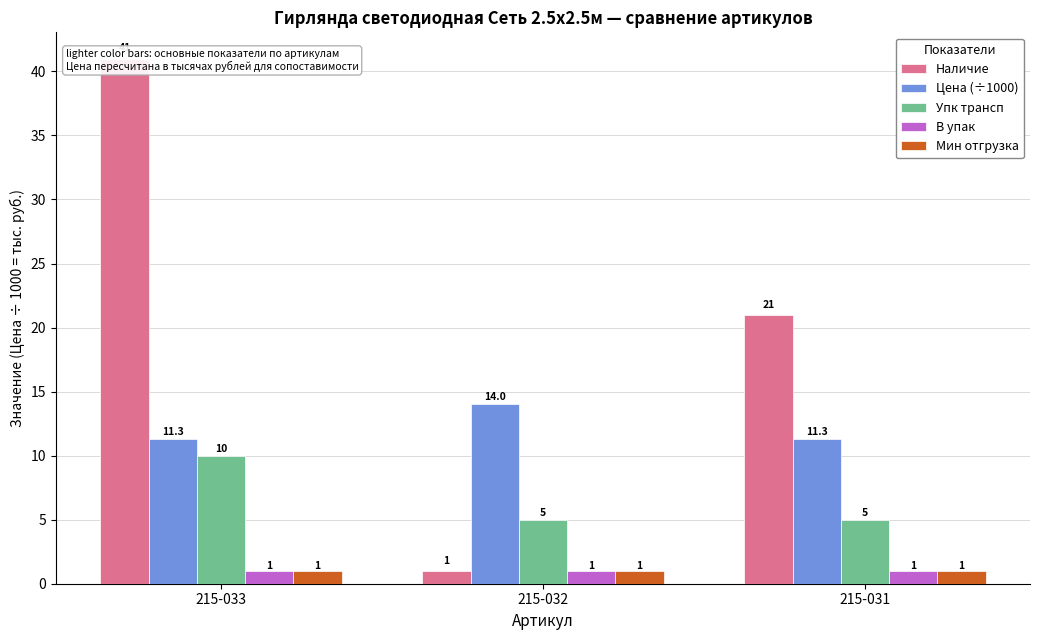

At 215-033, list the series in order from largest to smallest.

Наличие, Цена (÷1000), Упк трансп, В упак, Мин отгрузка